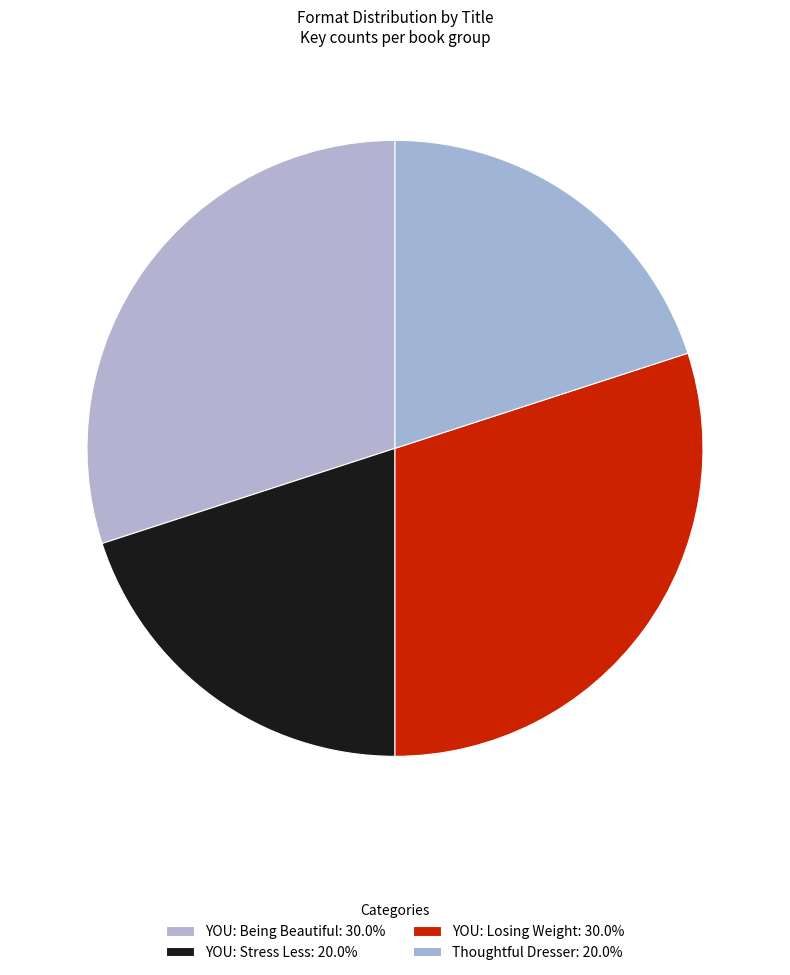

How many segments does this pie chart have?

4